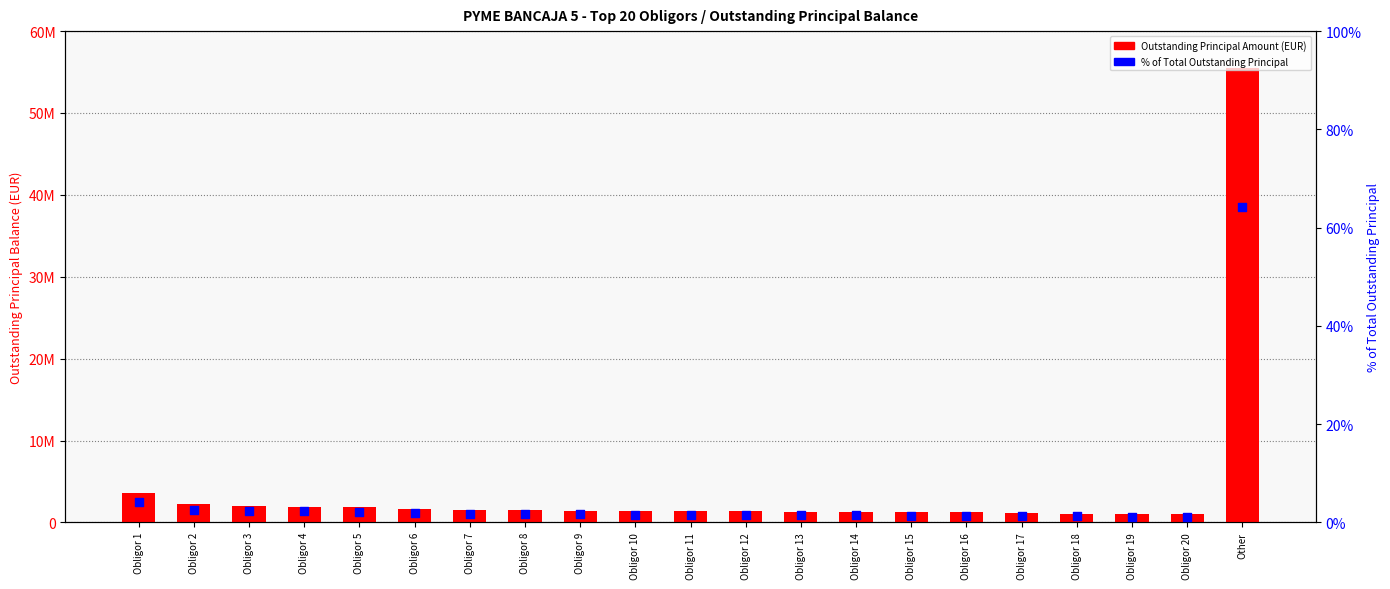

What are all the series names shown in the legend?

Outstanding Principal Amount, % of Total Outstanding Principal